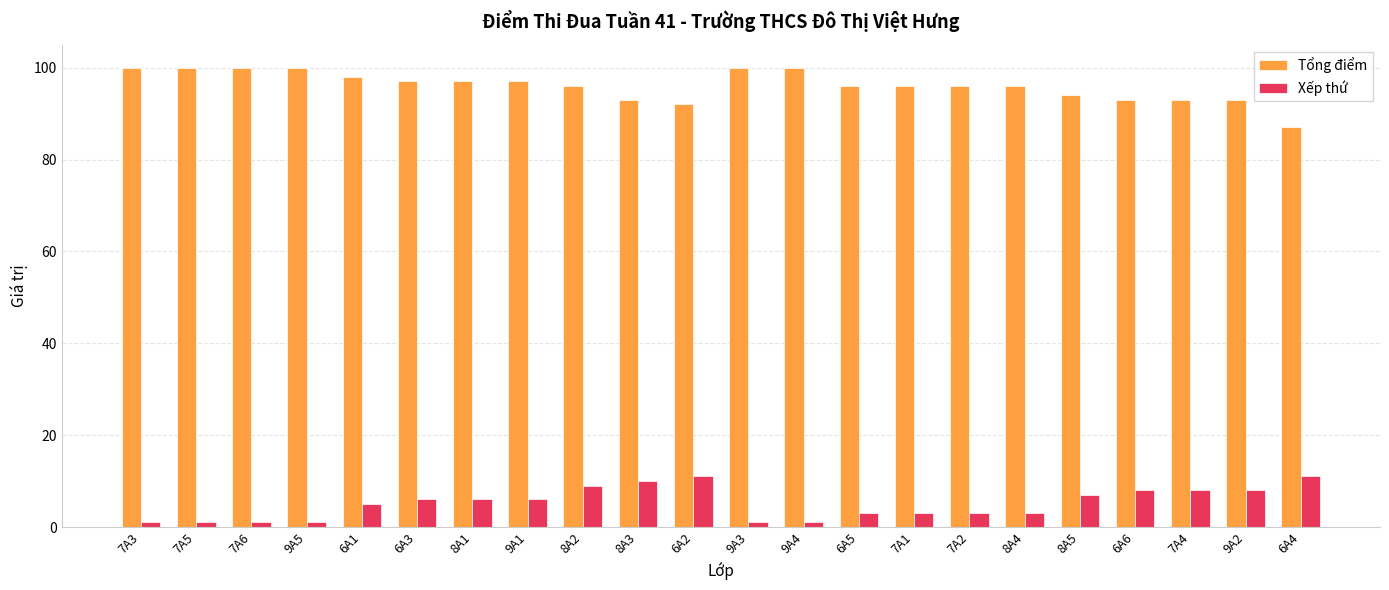

What is the total value across all series at 9A1?

103